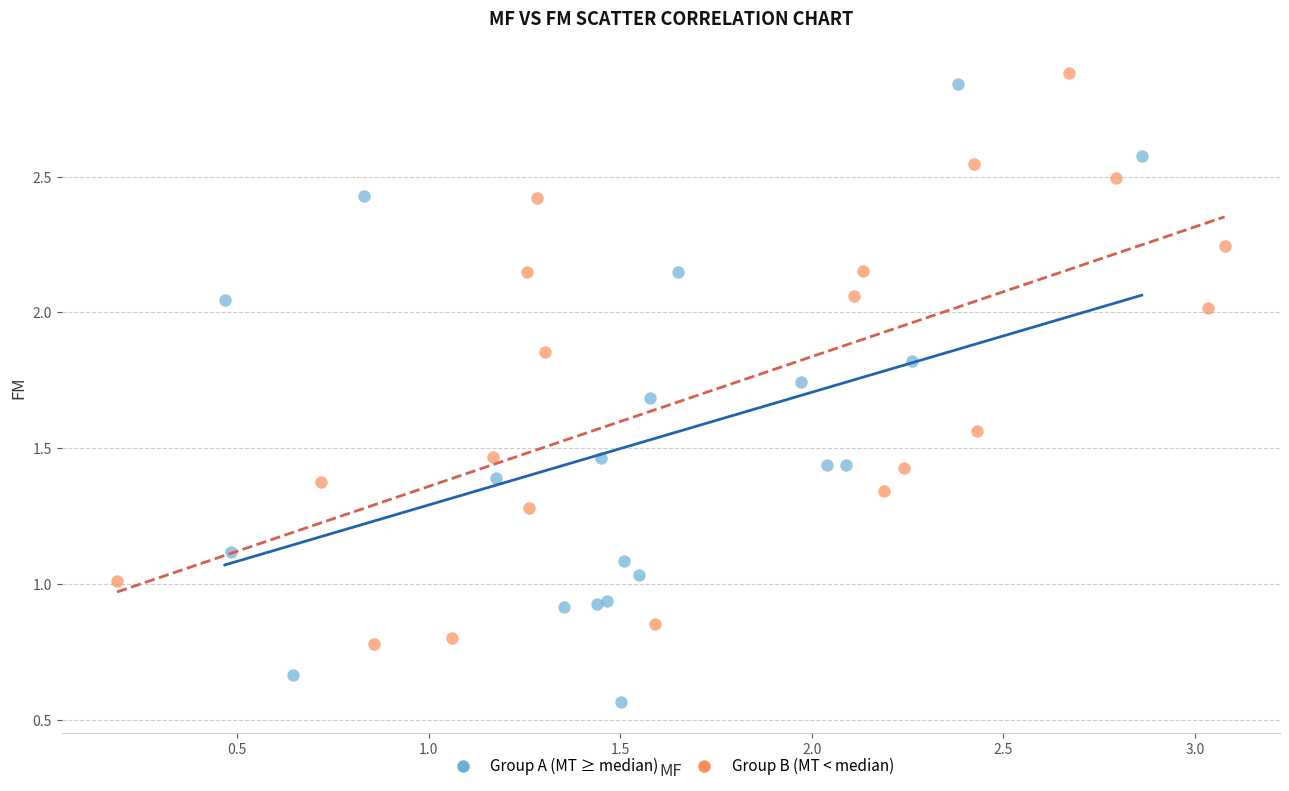

Which series contains the lowest Y value?

Group A (MT ≥ median)